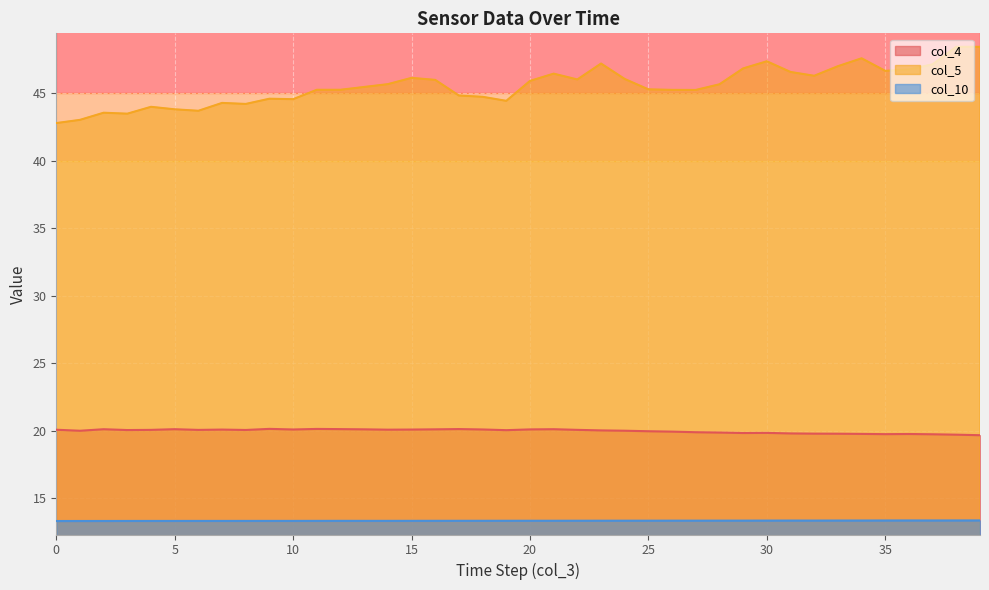

What is the difference between the col_5 values at 27 and 10?

0.7